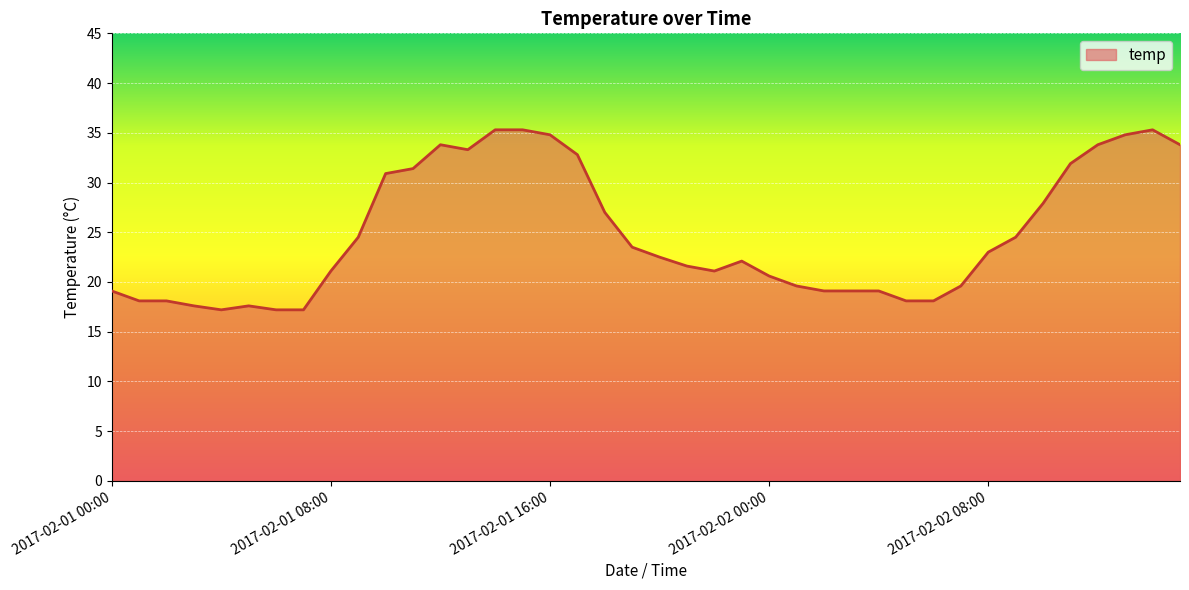

What is the greatest value displayed?

35.3